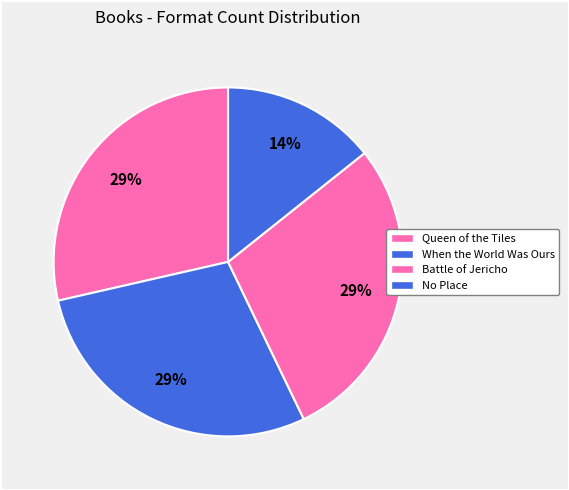

Does any single category account for the majority?

No